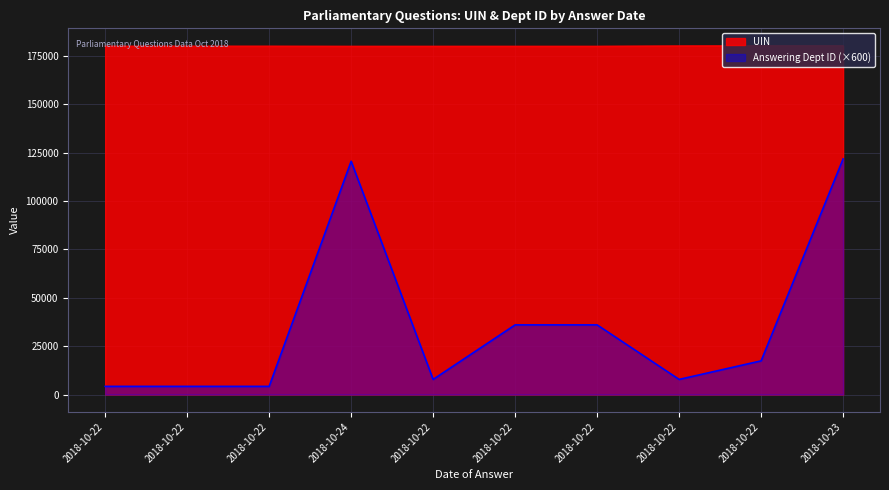

List the labels in order of Answering Dept ID value, largest first.

2018-10-23, 2018-10-24, 2018-10-22, 2018-10-22, 2018-10-22, 2018-10-22, 2018-10-22, 2018-10-22, 2018-10-22, 2018-10-22